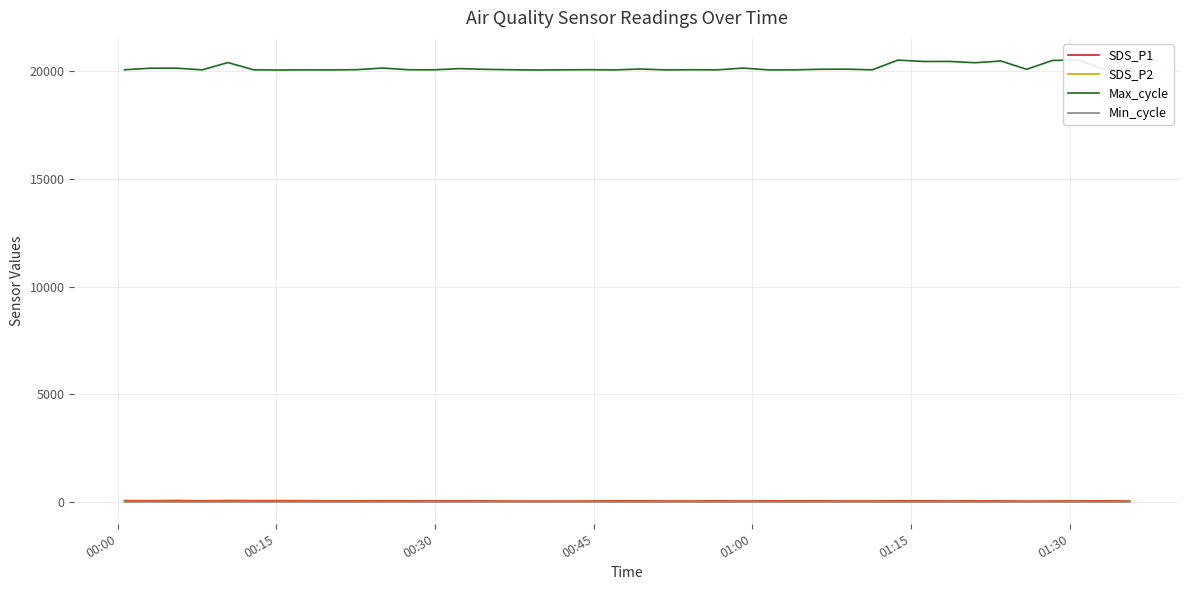

Which series has the largest total across all categories?

Max_cycle